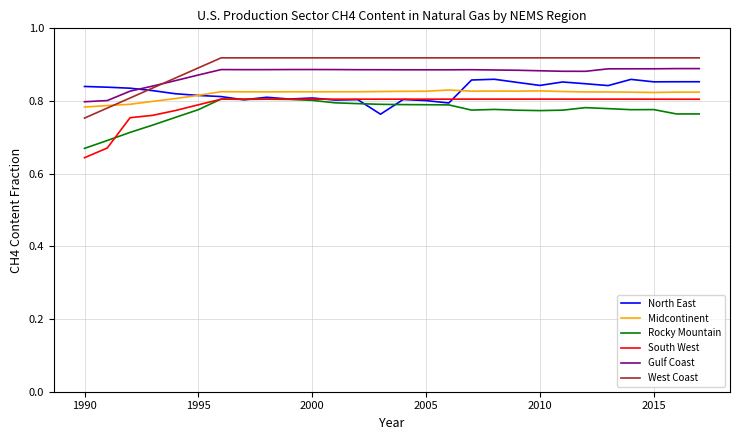

True or false: West Coast and South West cross at least once.

False